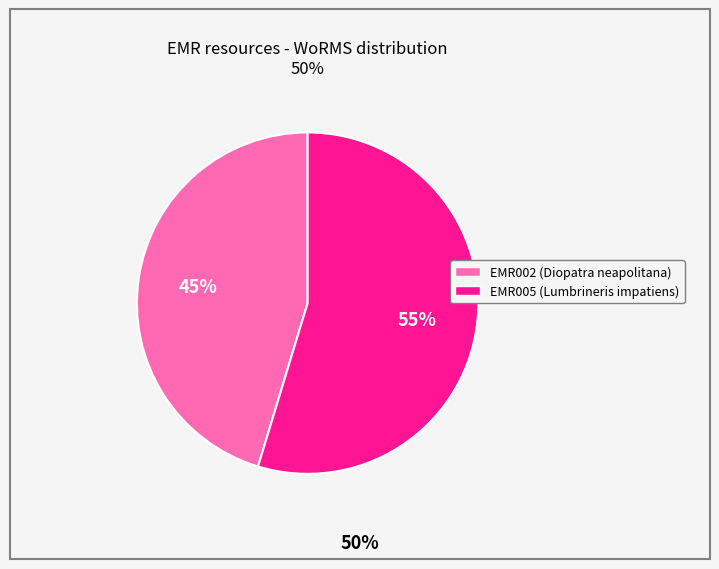

Is the sum of EMR002 and EMR005 greater than half?

Yes